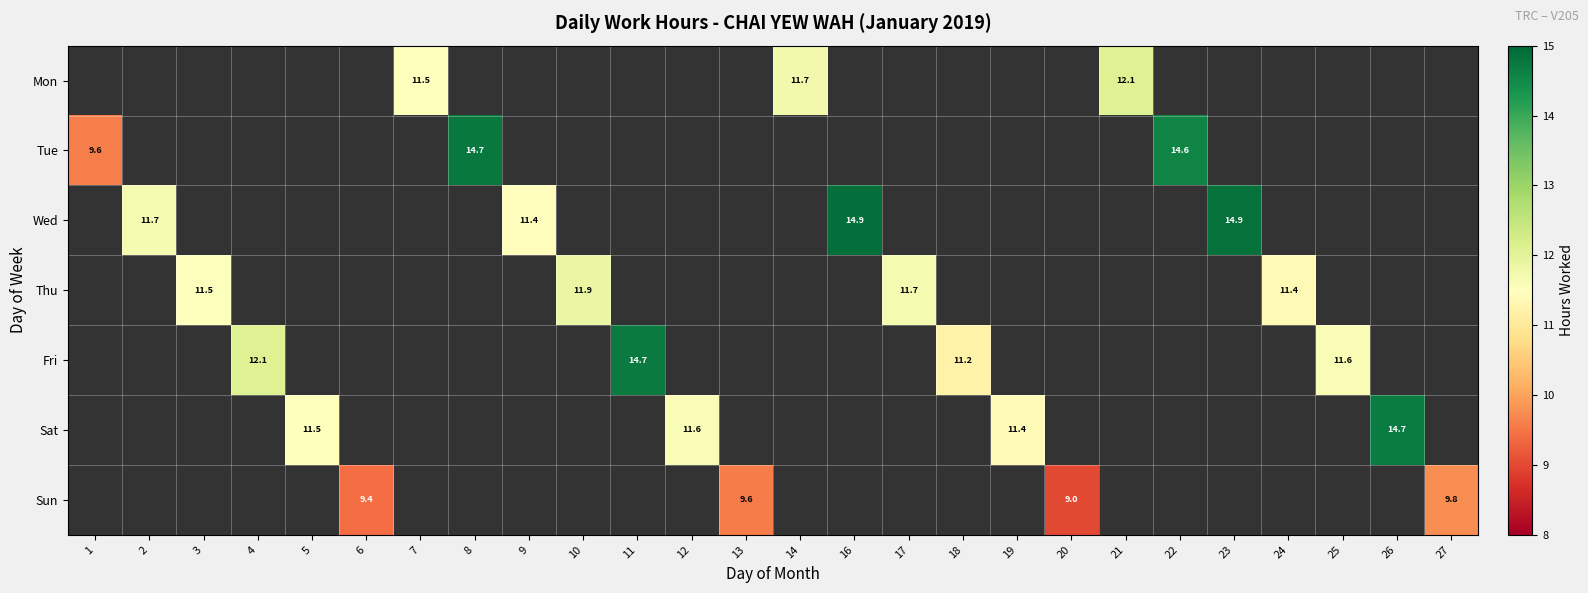

Which series changed the most between 9 and 16?

Wed